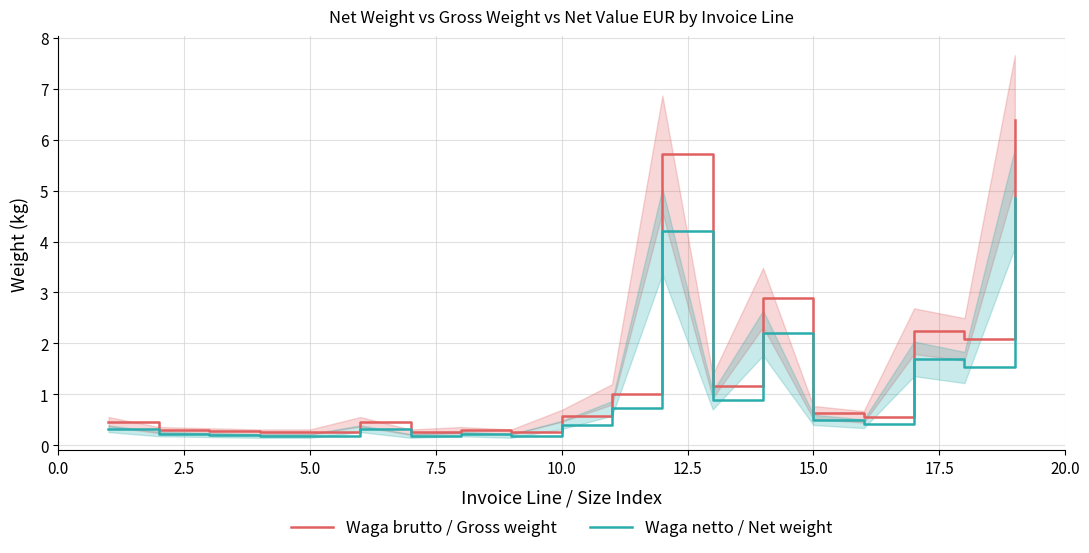

What is the minimum value for Waga netto / Net weight?

0.2